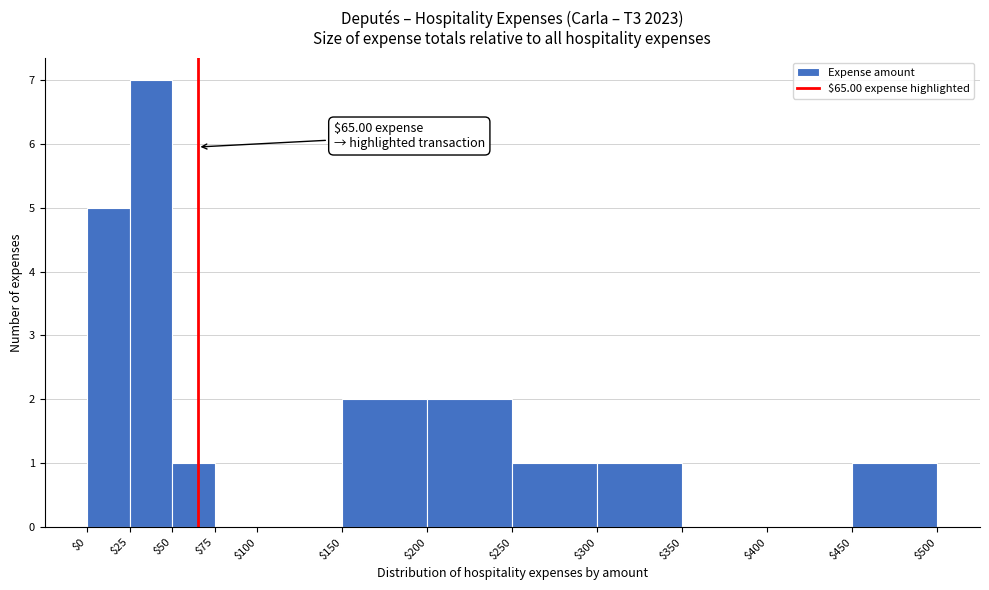

Over which range of the x-axis is the bar tallest?

$25 to $50